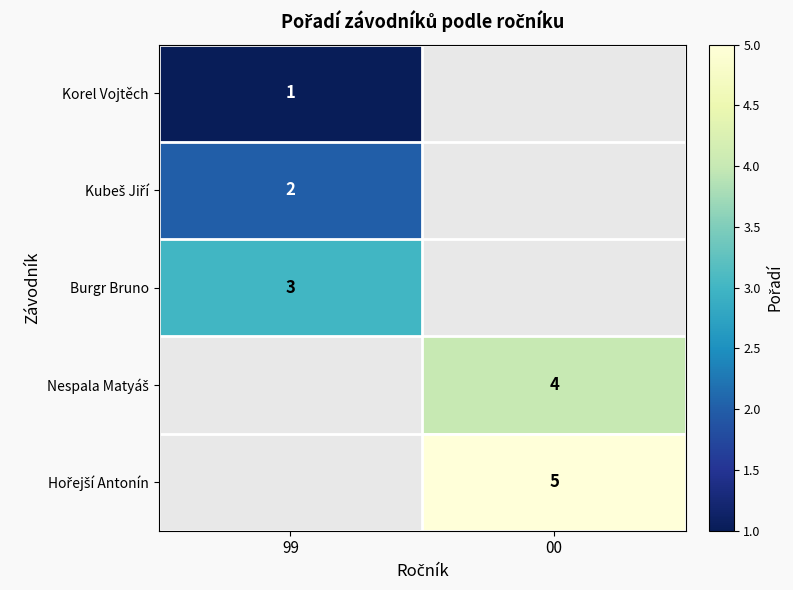

True or false: Burgr Bruno has a value of 2 at 99.

False